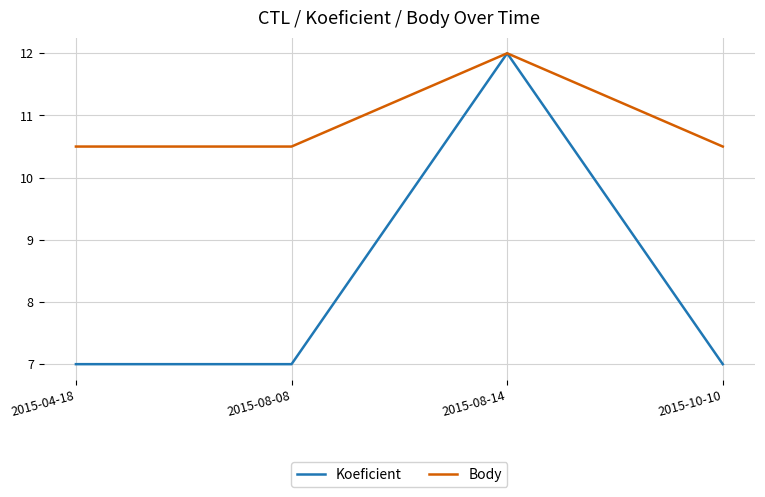

Count the Koeficient values in the range 7 to 12.

4